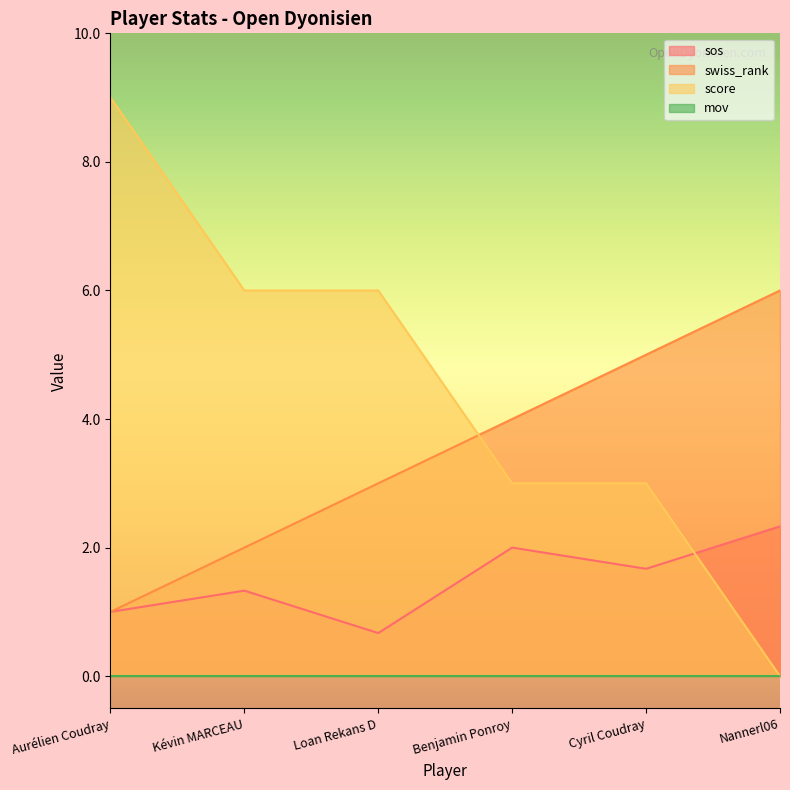

What is the average value of the swiss_rank series?

3.5